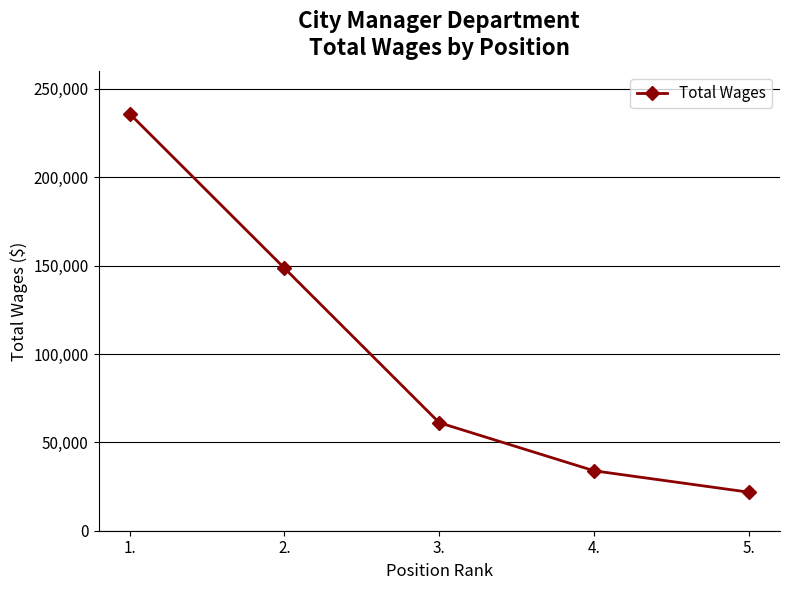

What is the change in value from 2. to 5.?

-126817